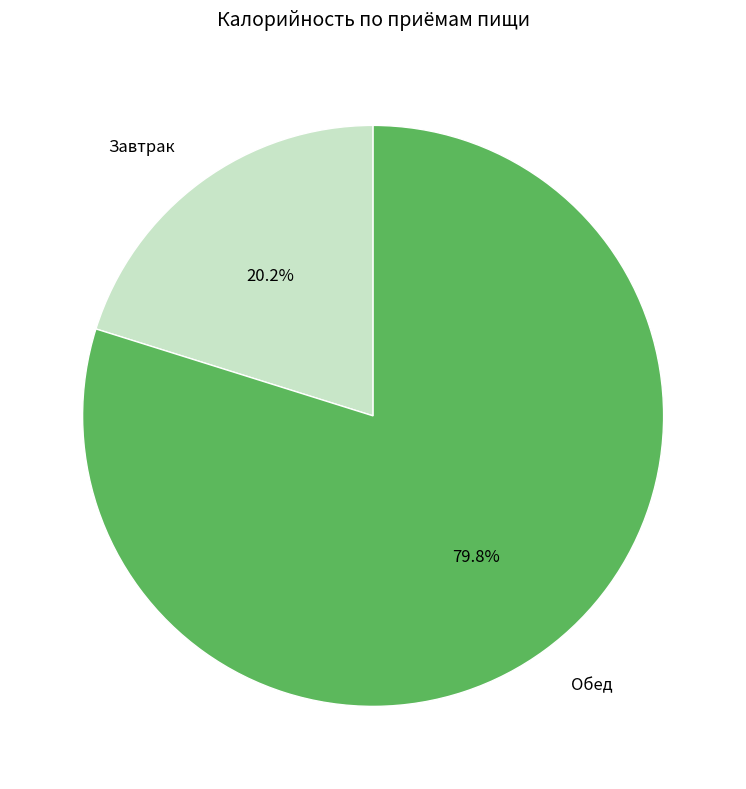

Which category accounts for the majority?

Обед